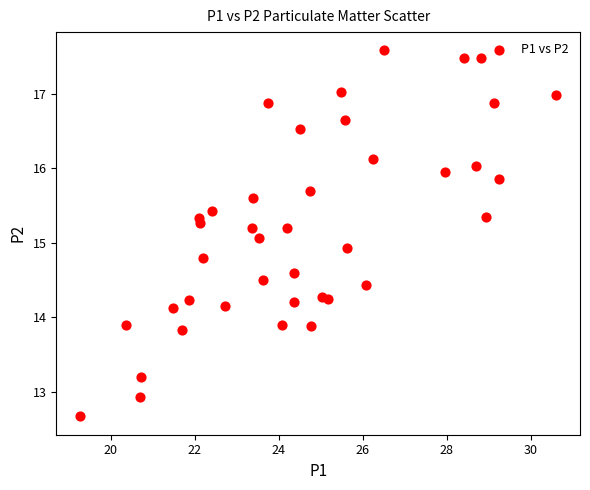

What is the range of X values (max minus min)?

11.3